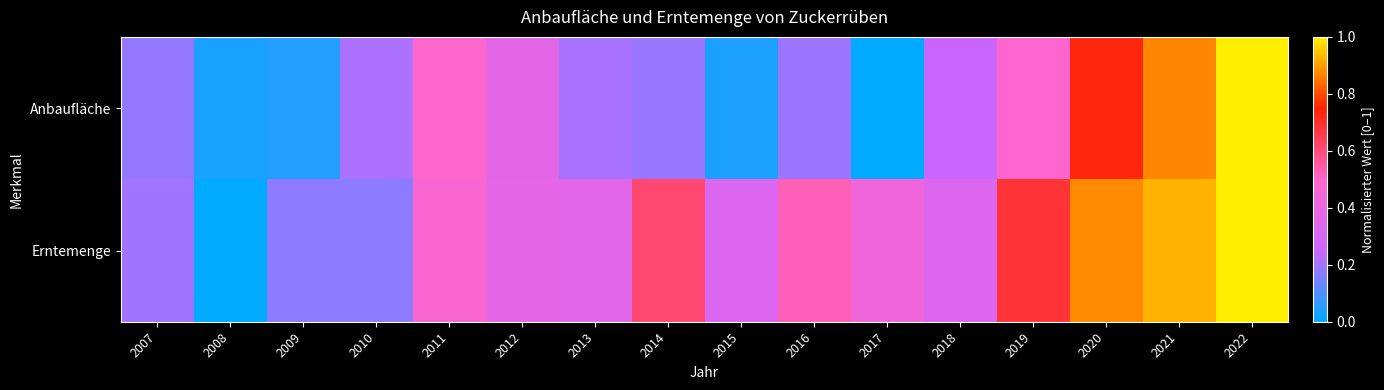

Rank the series at 2021 from highest to lowest value.

Erntemenge, Anbaufläche